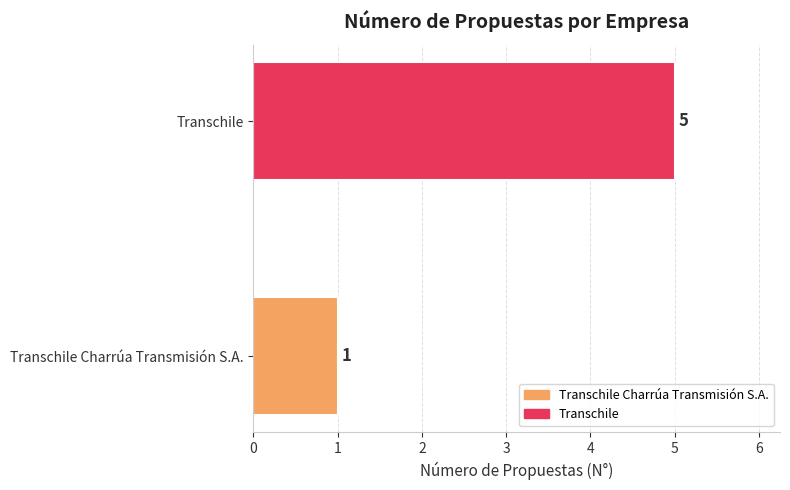

Between 5 and 0, which is larger?

5